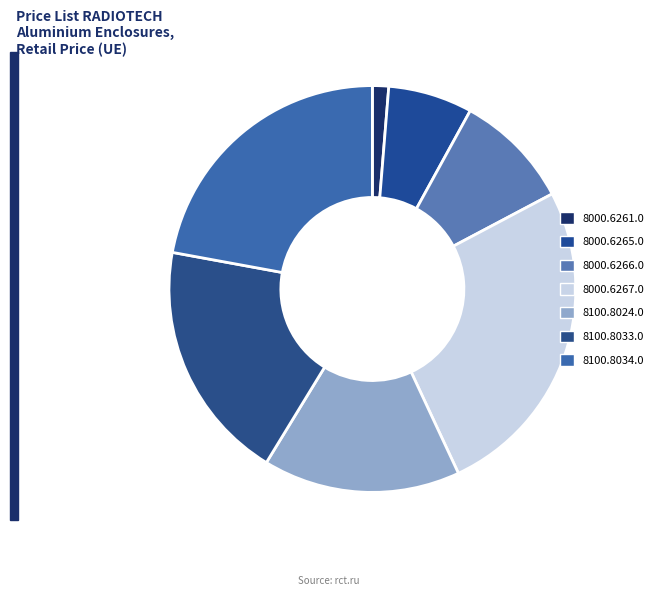

Which category has the smallest portion of the pie?

8000.6261.0